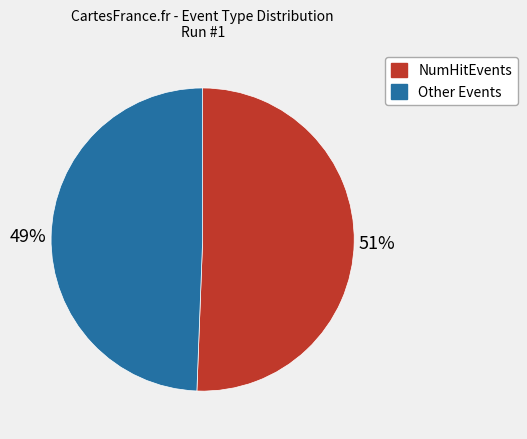

Is the sum of NumHitEvents and Other Events greater than half?

Yes